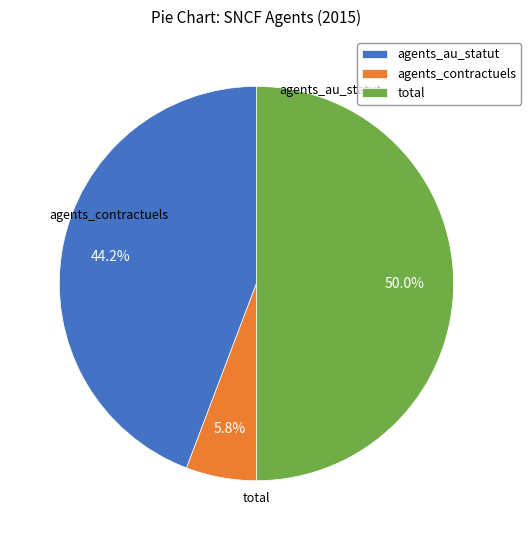

Which category has the biggest portion of the pie?

total